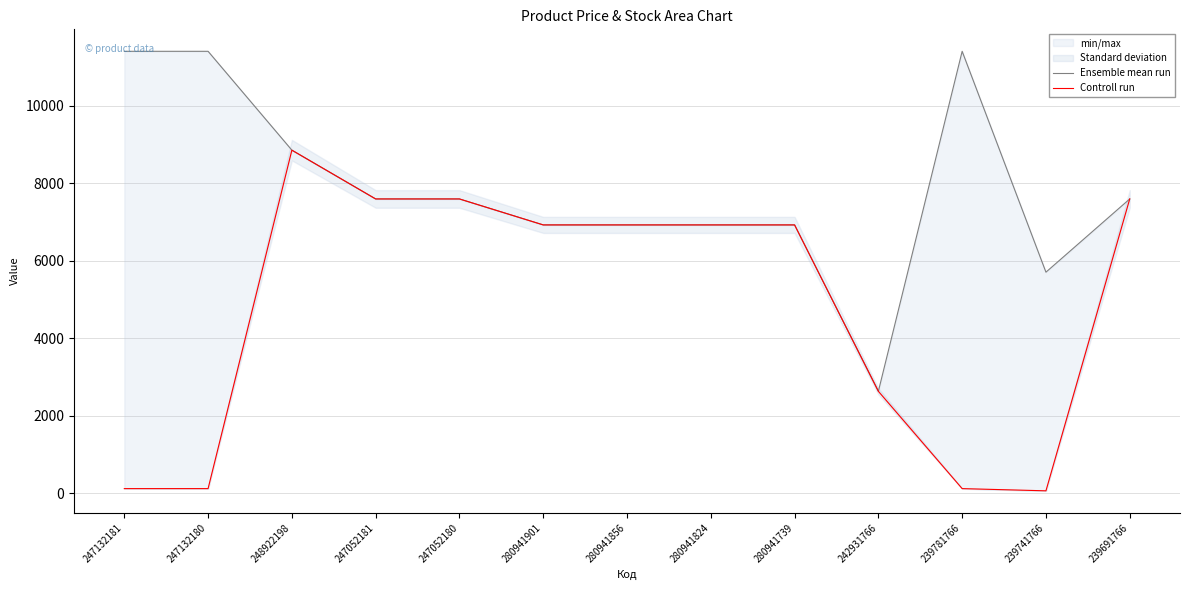

At which category is the sum across all series the highest?

248922198